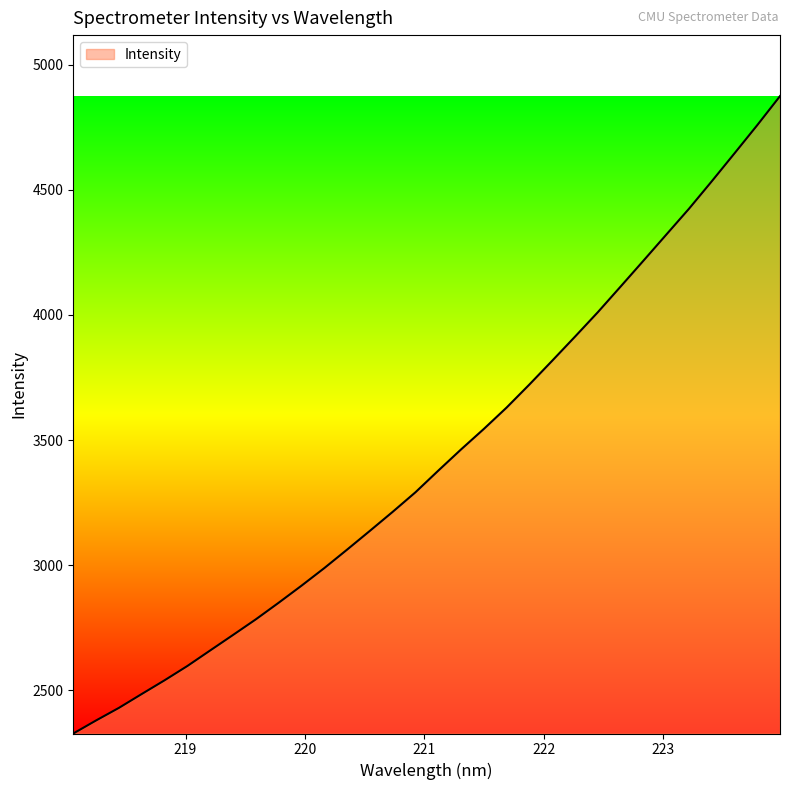

What is the difference between the maximum and minimum values?

2545.8